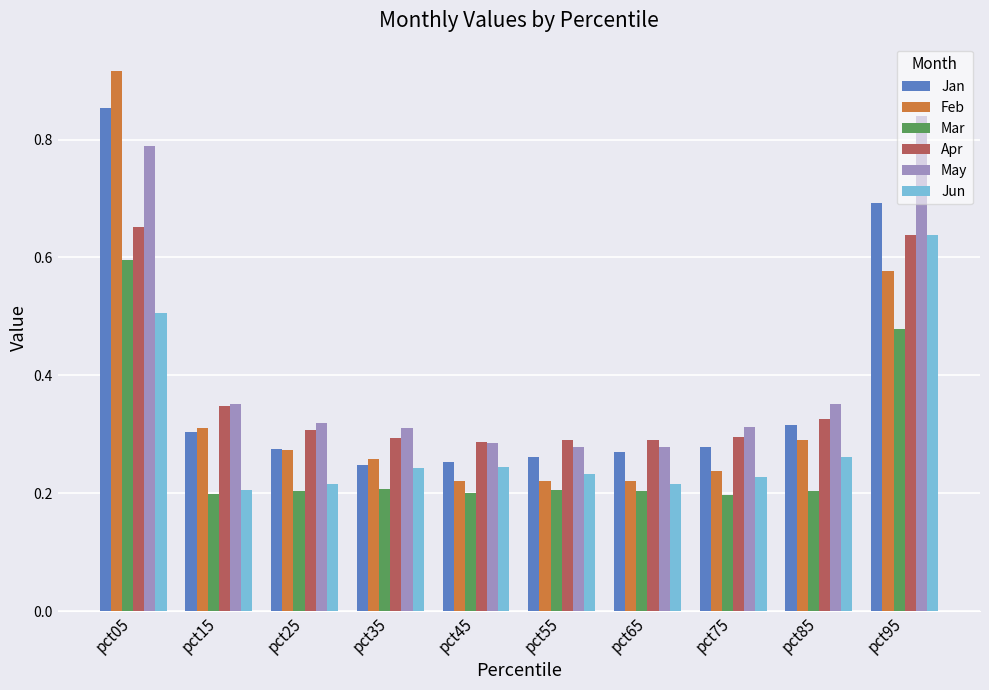

How many Mar values are between 0 and 1?

10